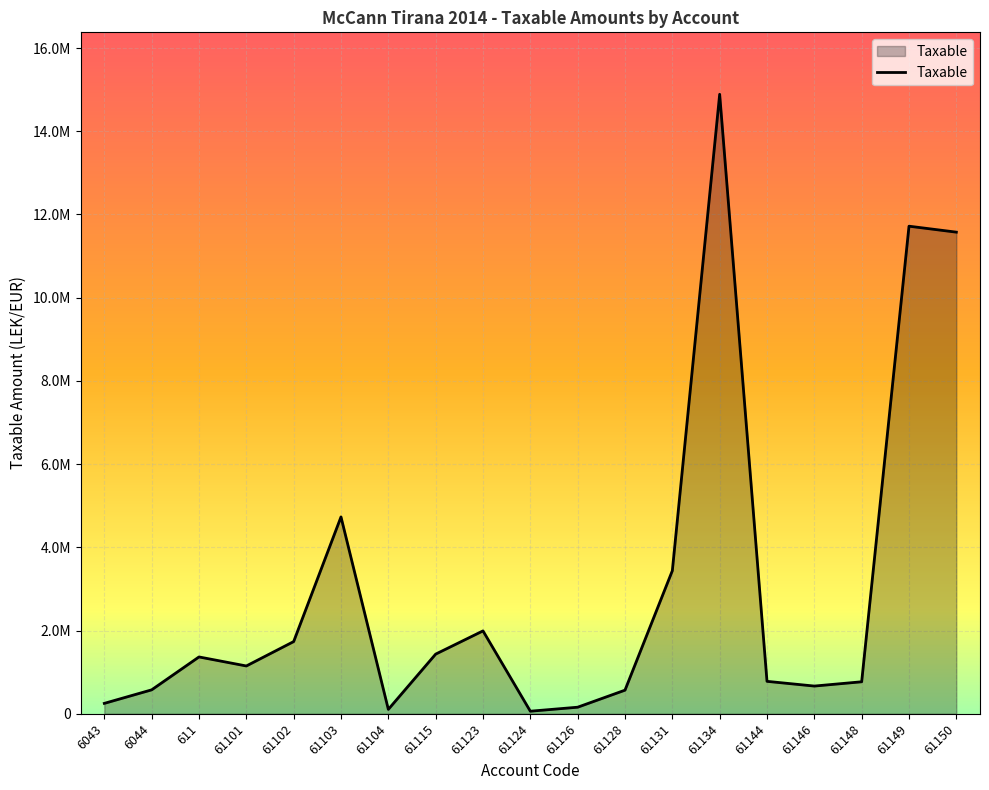

What is the average value?

3050467.3